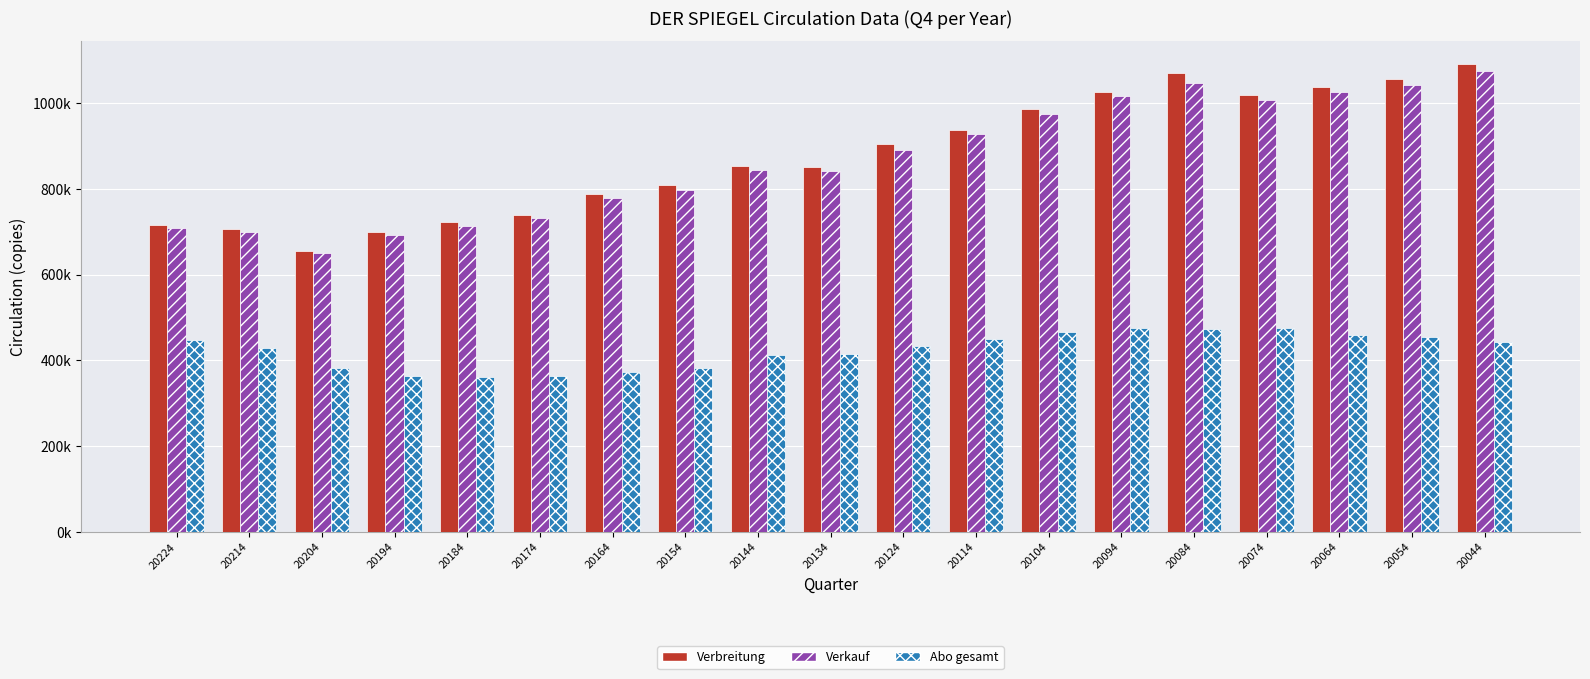

Does the chart contain stacked bars?

No